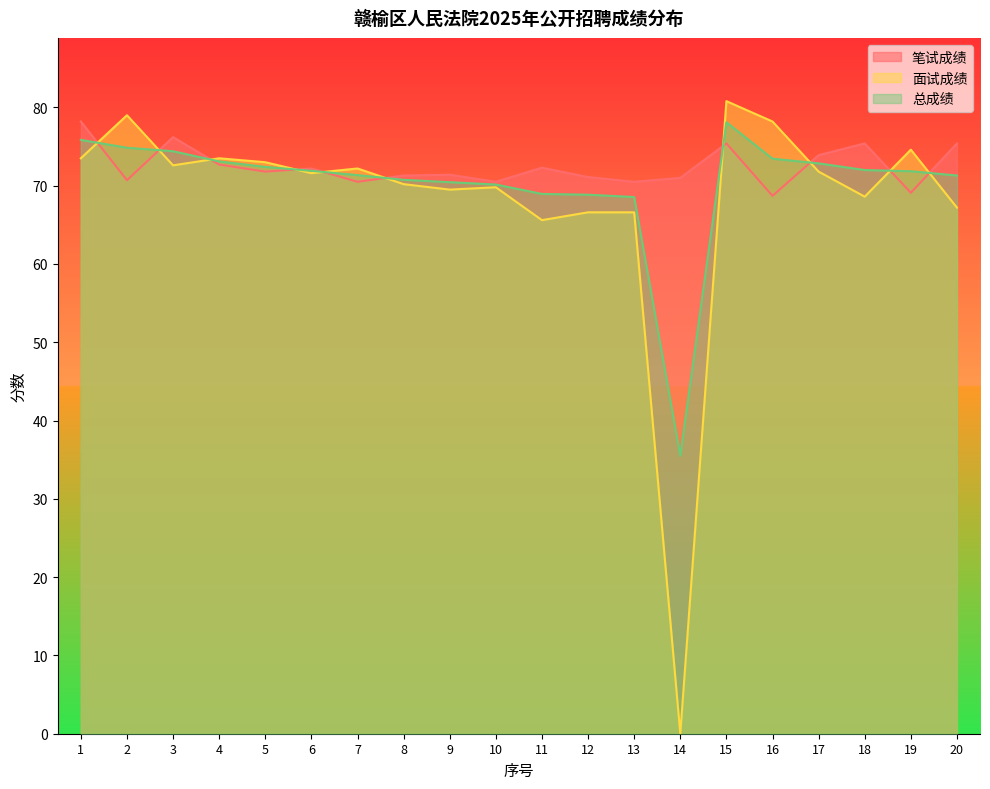

How many intersections are there between 面试成绩 and 总成绩?

10